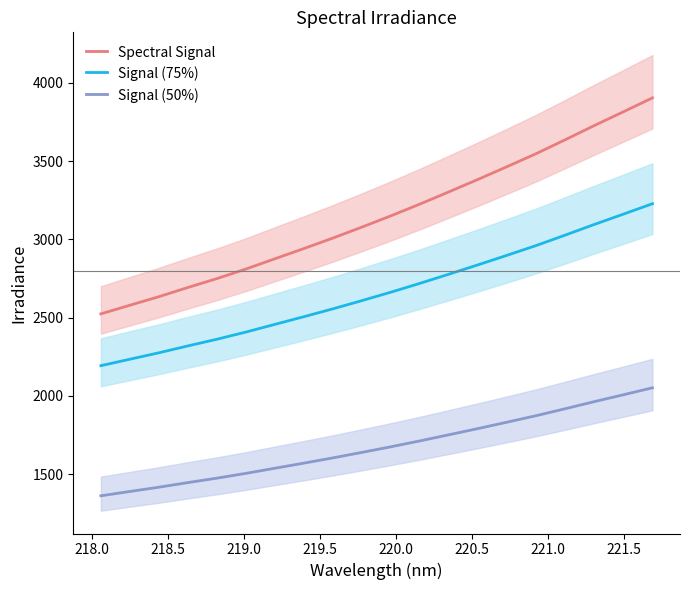

True or false: Signal (50%) and Spectral Signal intersect in this chart.

False